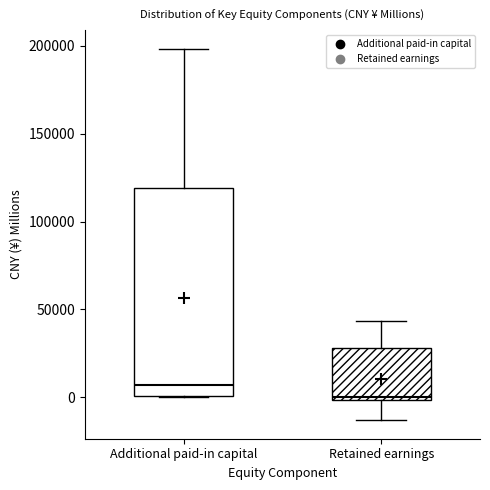

Reading left to right, read every box against the y-axis: the position of its median line, the range the box covers, and the ends of its whiskers. The values are not printed on the chart, so give them approximately, as read against the axis.

Additional paid-in capital: median 5000, box 0 to 120000, whiskers 0 to 200000
Retained earnings: median 0, box 0 to 30000, whiskers -15000 to 45000